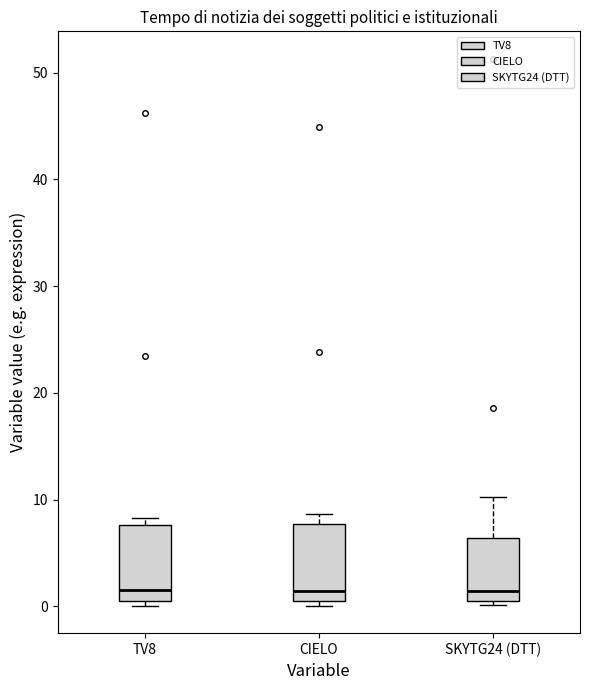

Where is the lower edge of the box for SKYTG24 (DTT) on the y-axis? The values are not printed on the chart, so give them approximately, as read against the axis.

0